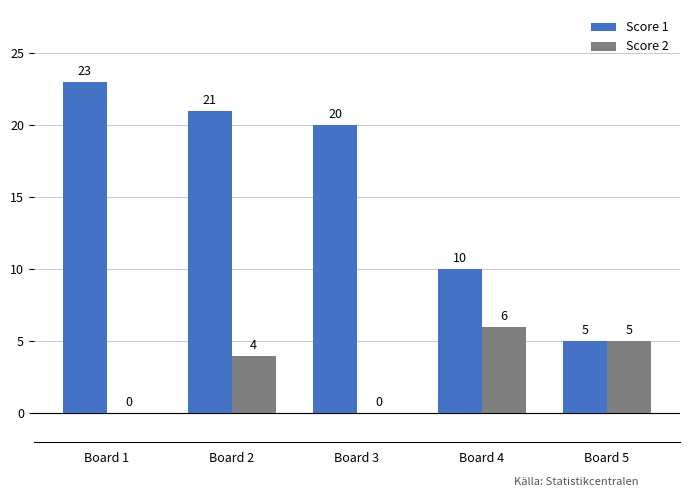

At which category is the sum across all series the highest?

Board 2